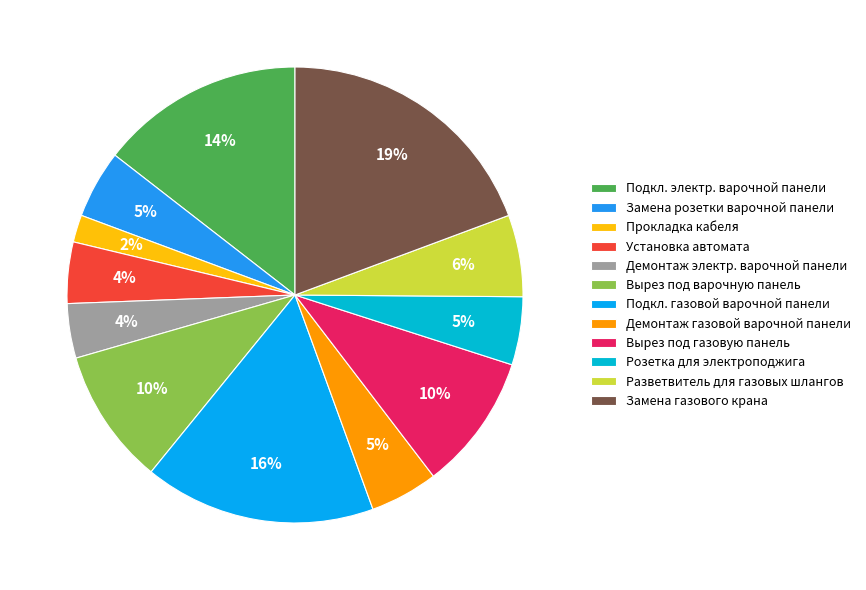

How many segments does this pie chart have?

12